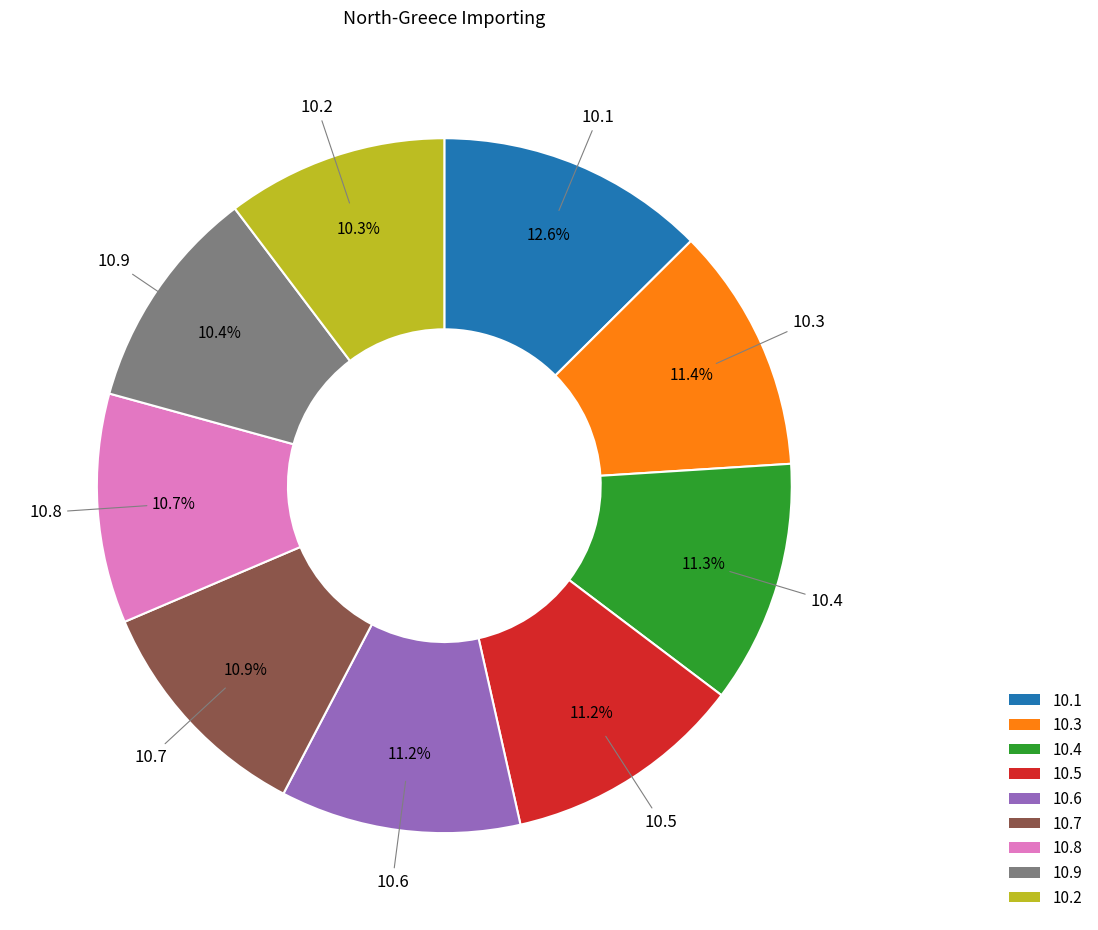

Does any single category account for the majority?

No